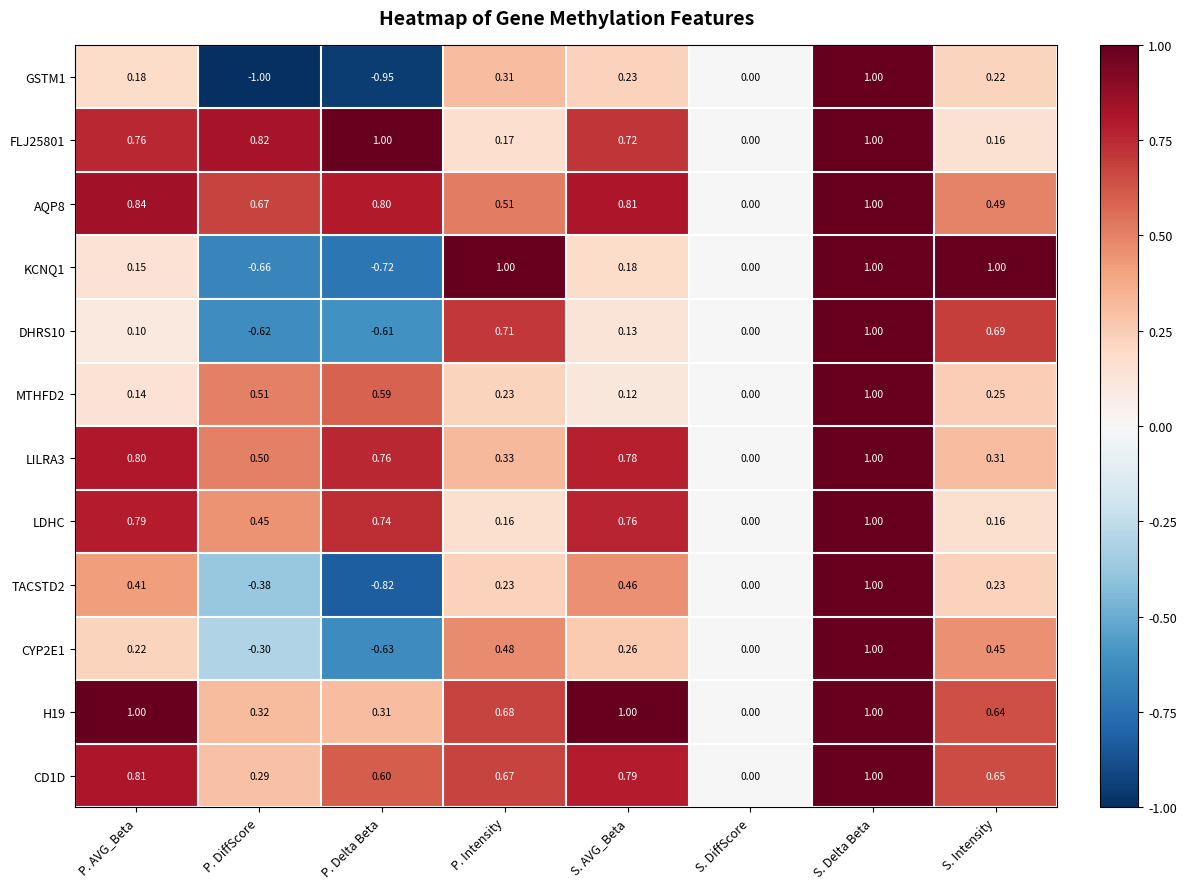

At which category does the chart reach its minimum across all series?

P. DiffScore